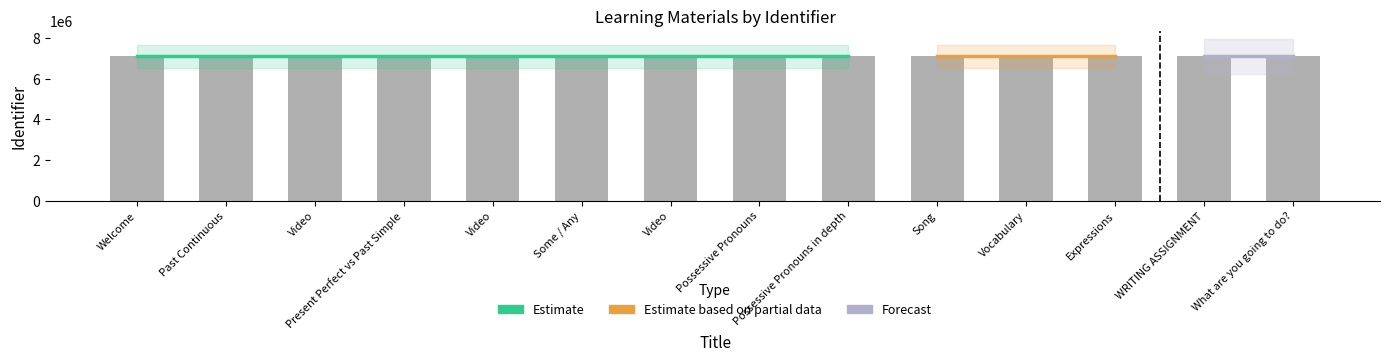

What is the minimum value shown in the chart?

7111776